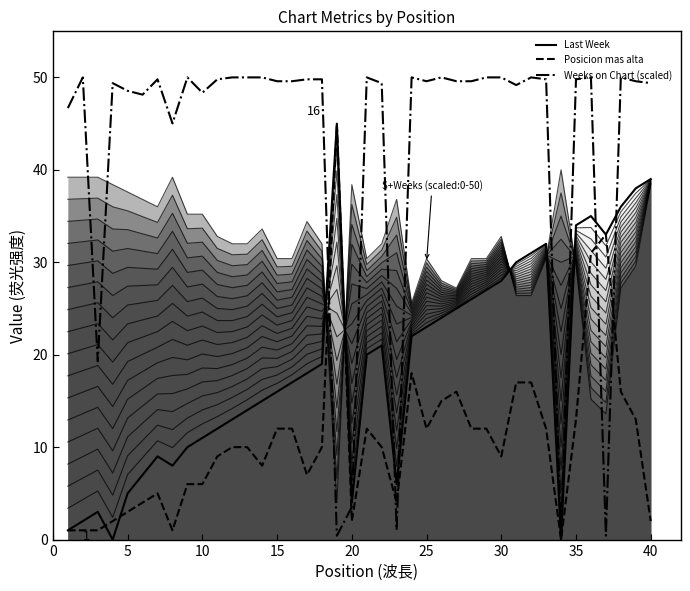

Does the chart have visible grid lines?

No